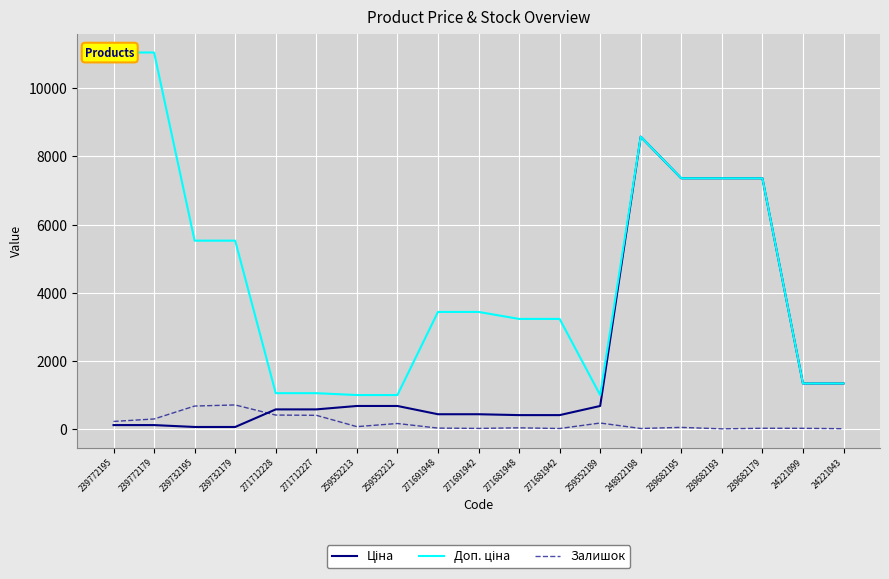

Read the Ціна value at 248922198.

8581.1